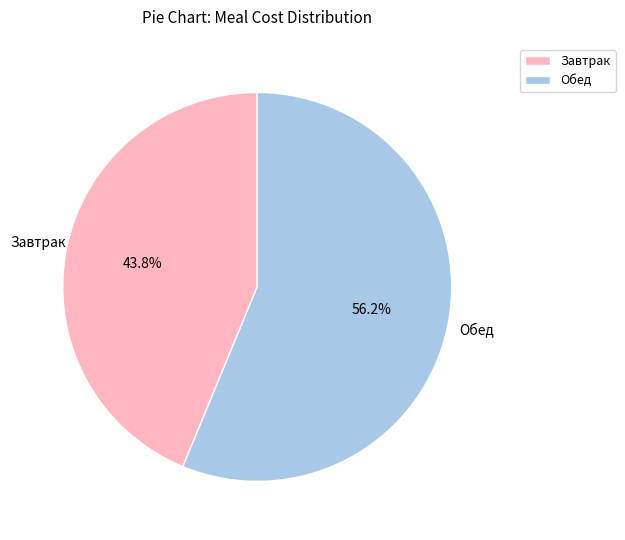

Between Завтрак and Обед, which is larger?

Обед